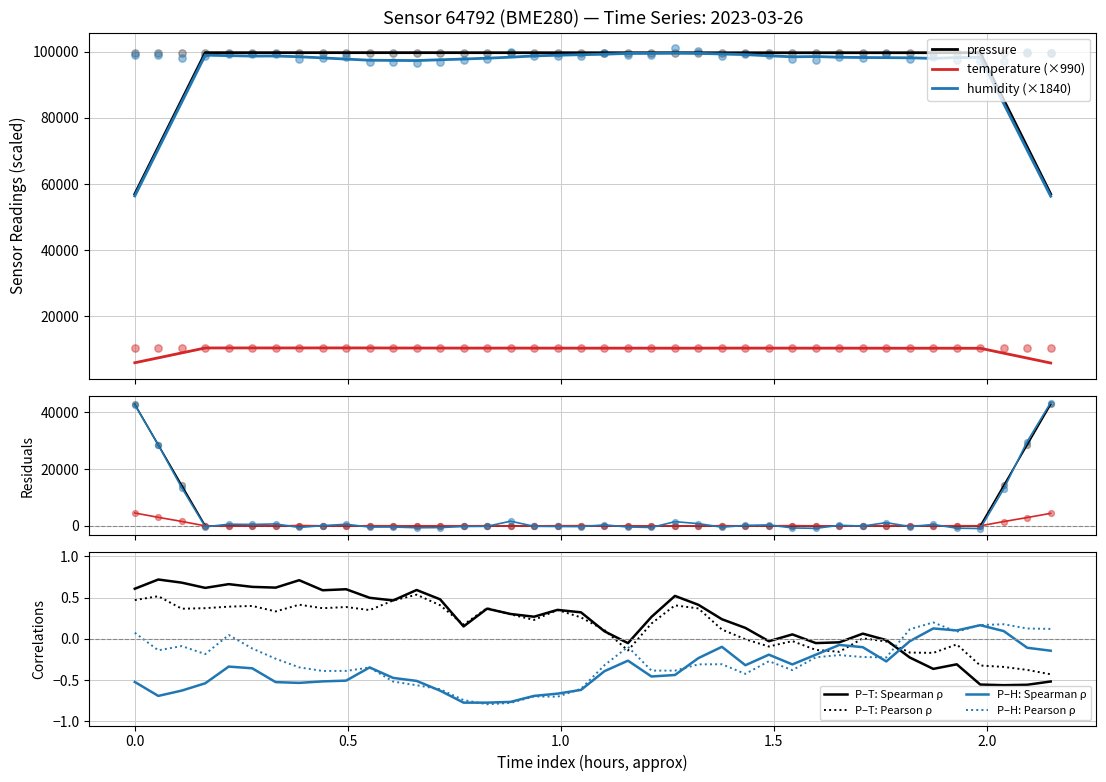

Is the value of humidity at 03:30 greater than the value of pressure at 07:00?

No